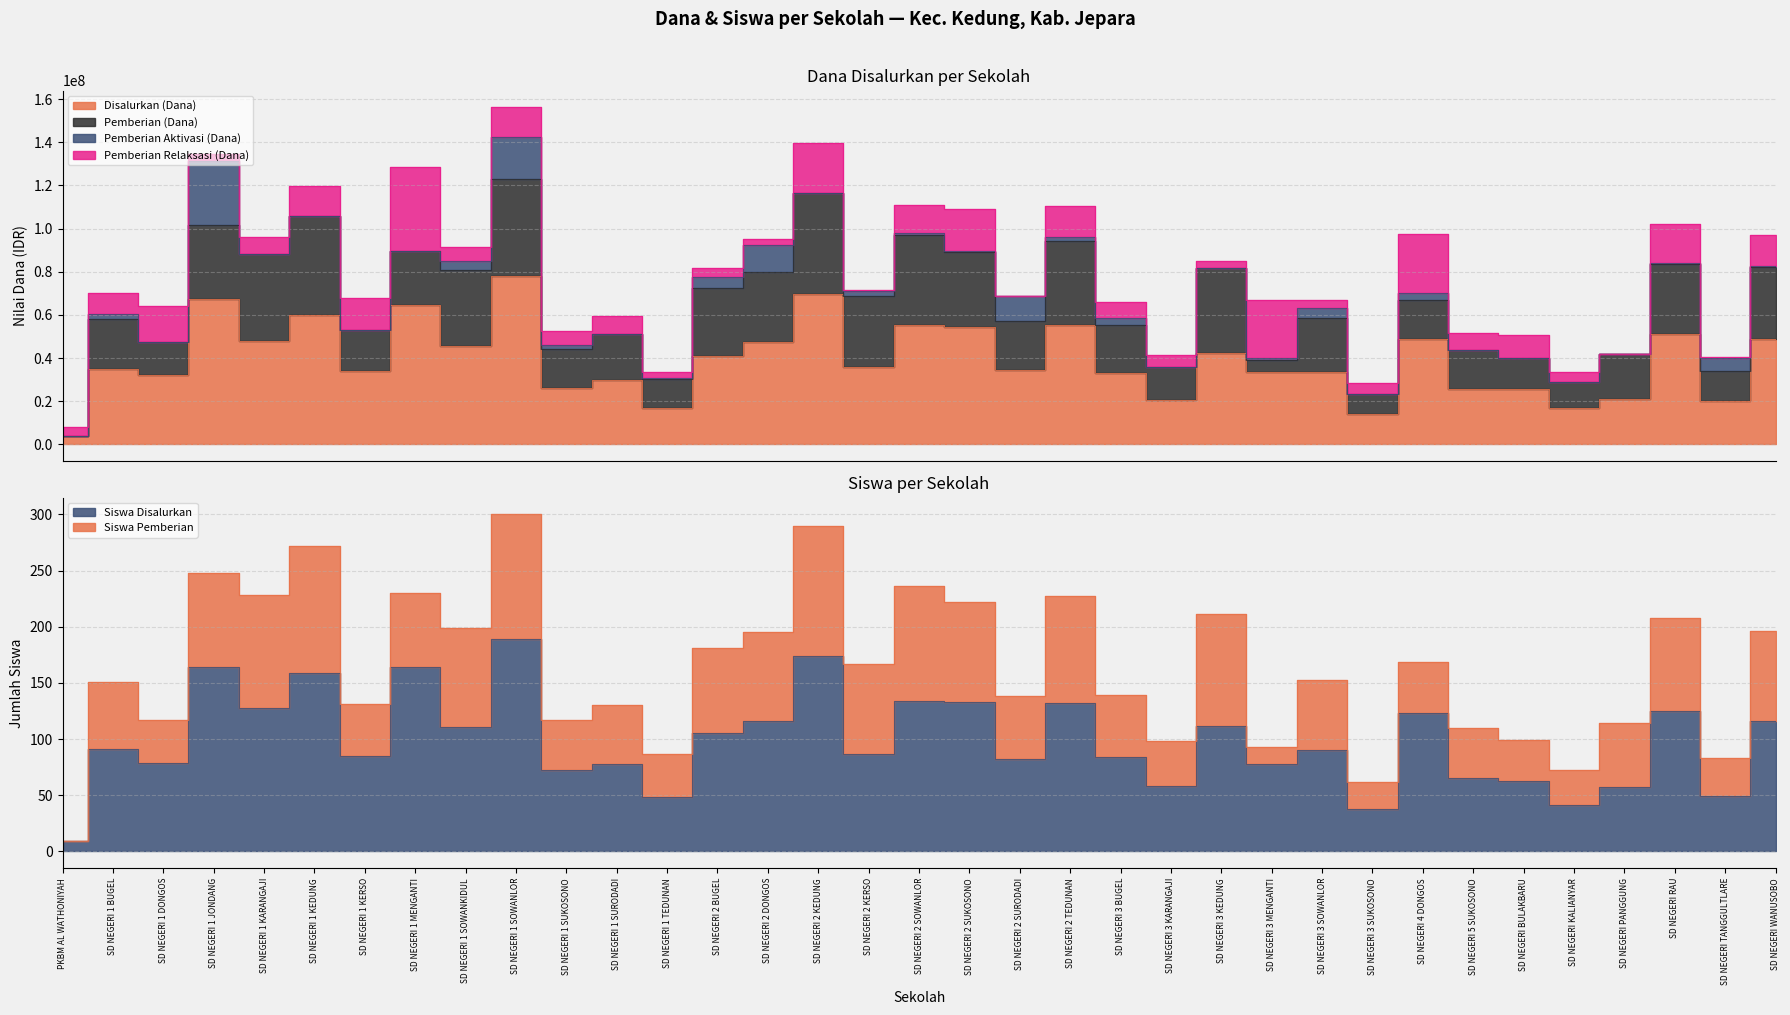

What is the sum of all Siswa Disalurkan values?

3439